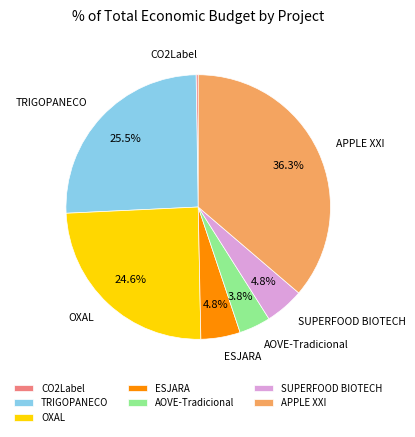

Which slice is the largest?

APPLE XXI